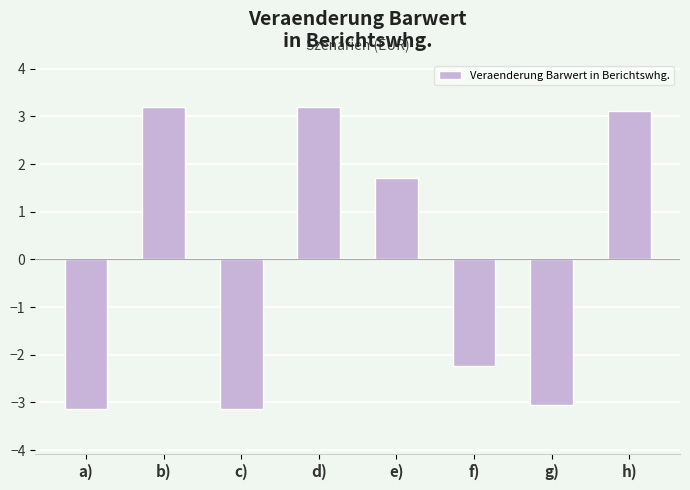

What is the smallest value displayed?

-3.1